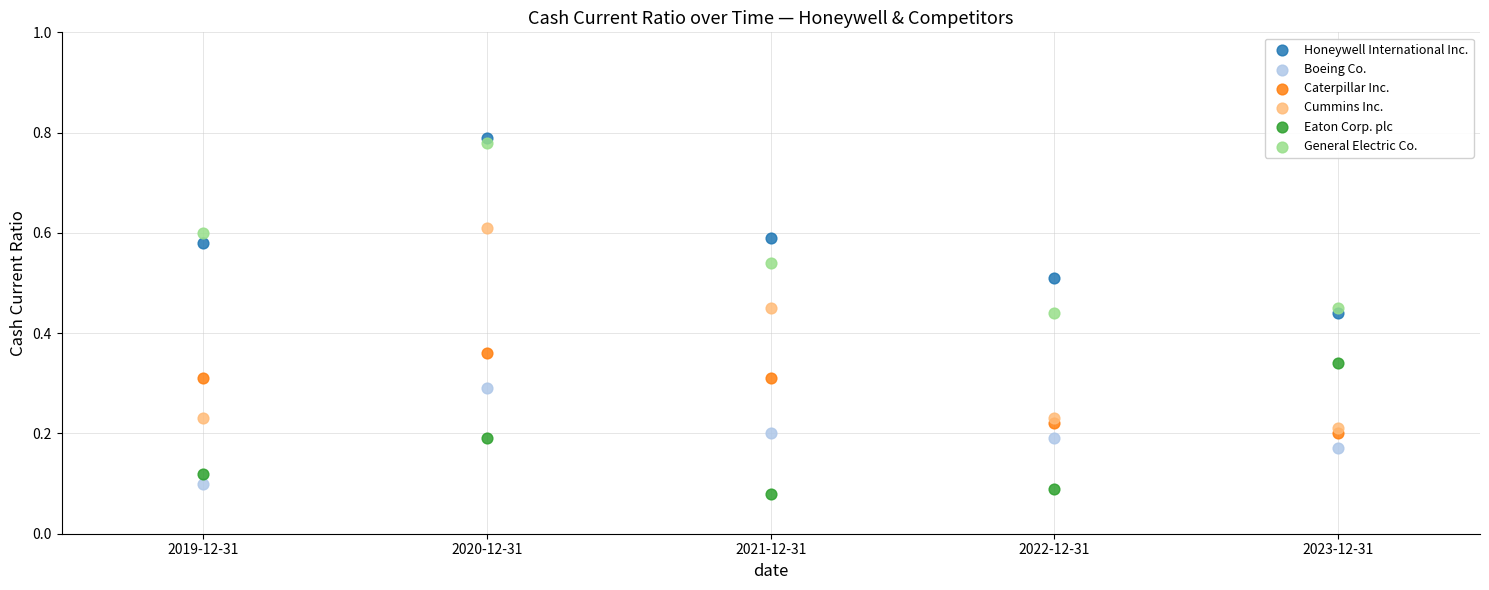

Which series reaches the minimum Y coordinate?

Eaton Corp. plc